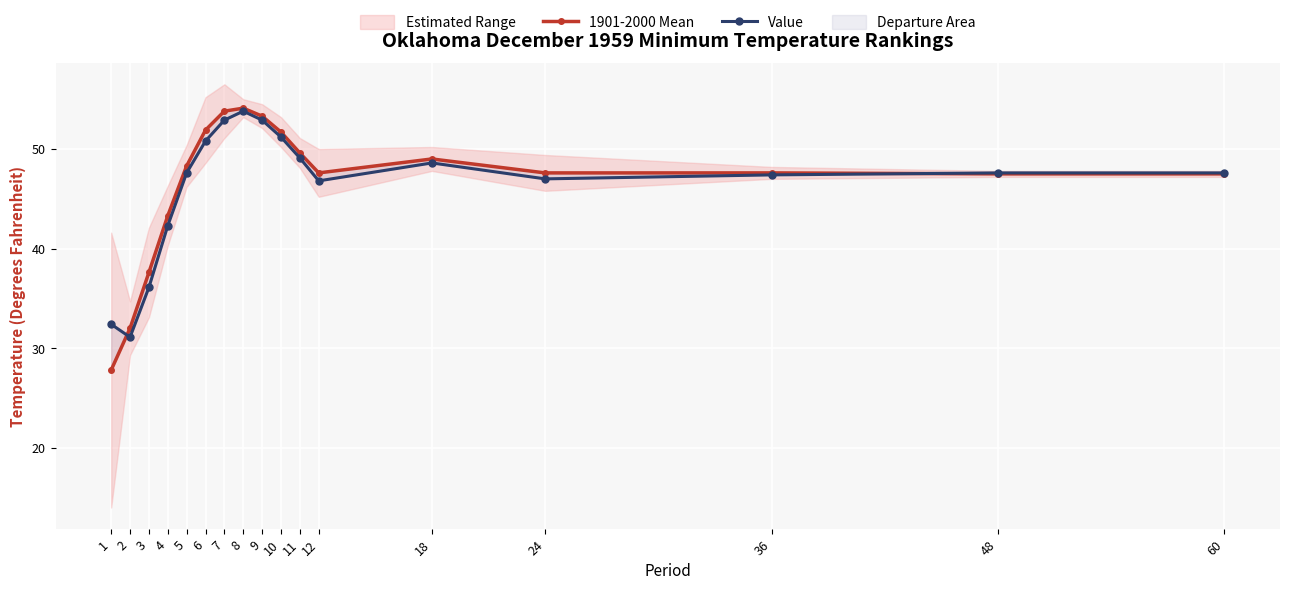

In 1901-2000 Mean, how many points are lower than both neighbors (excluding endpoints)?

1